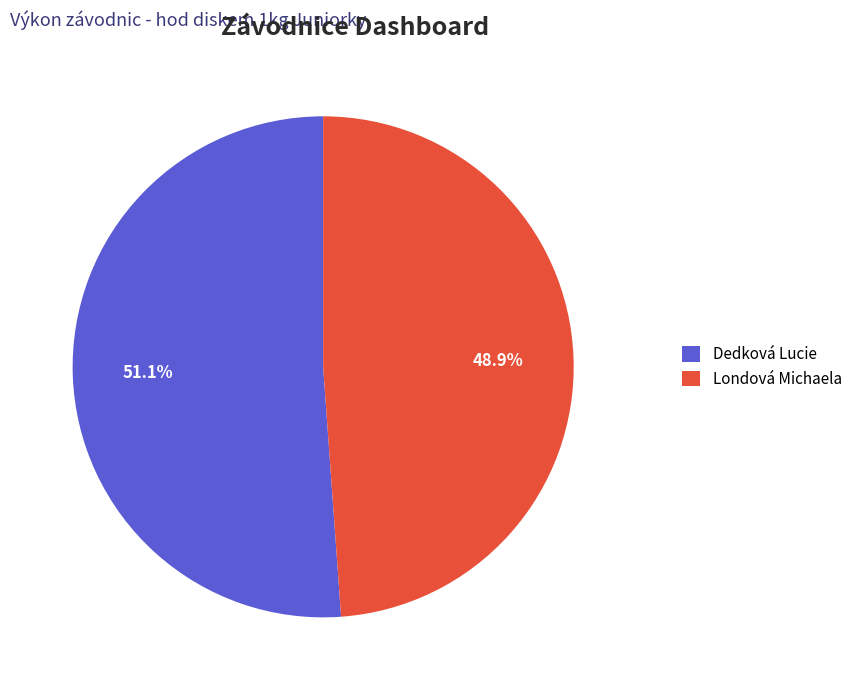

Is there a majority slice in this chart?

Yes